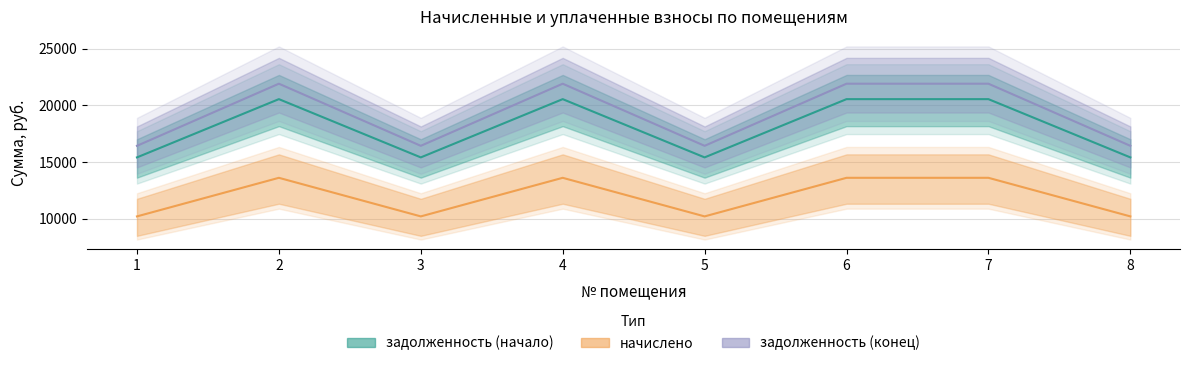

At which category does задолженность (начало) reach its first local valley?

3